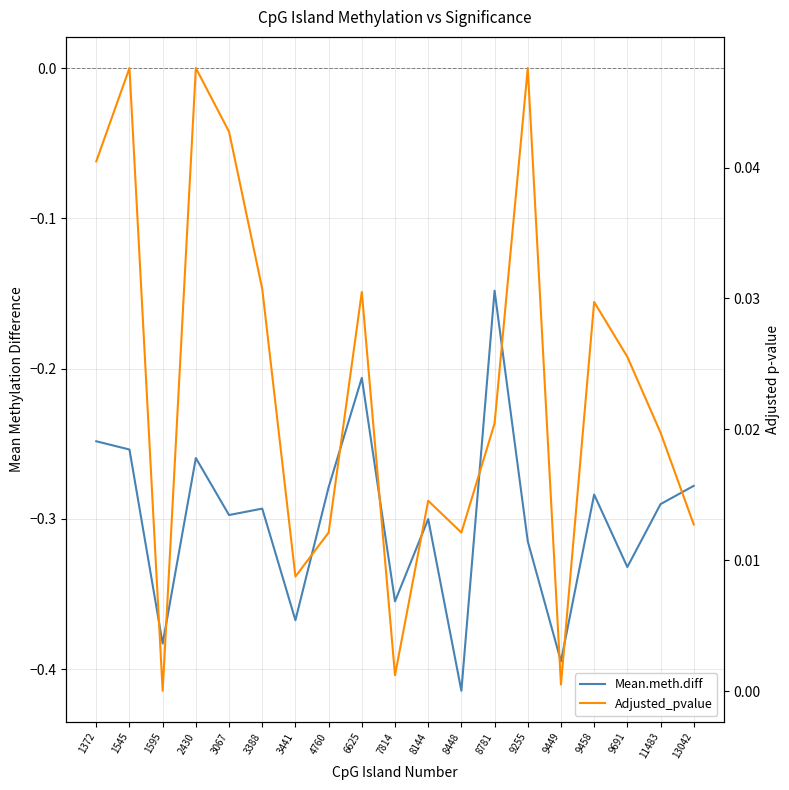

What is the total value across all series at 9255?

-0.3